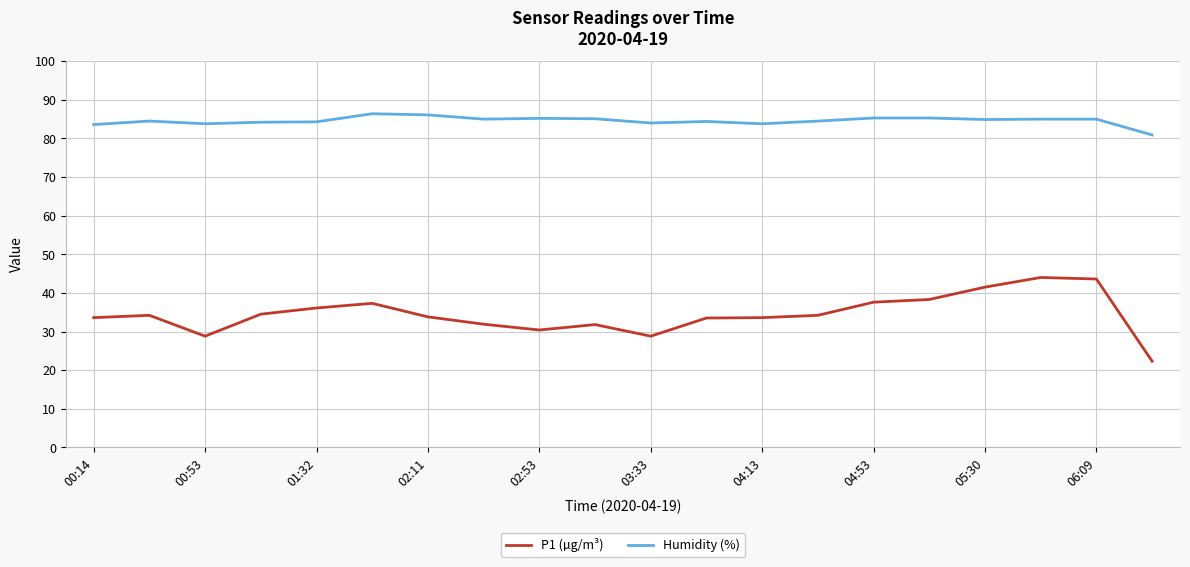

True or false: P1 (µg/m³) and Humidity (%) intersect in this chart.

False